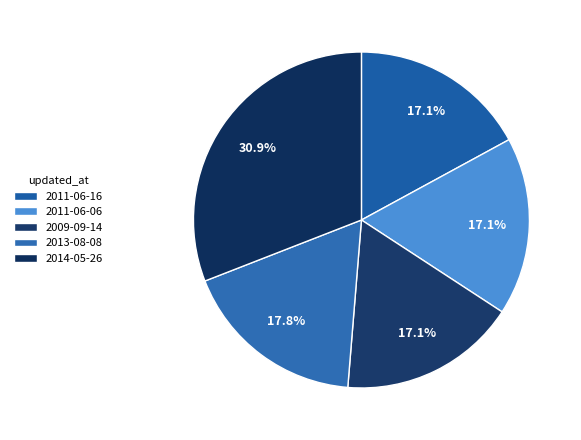

Combined, do 2011-06-06 and 2009-09-14 account for over 50%?

No